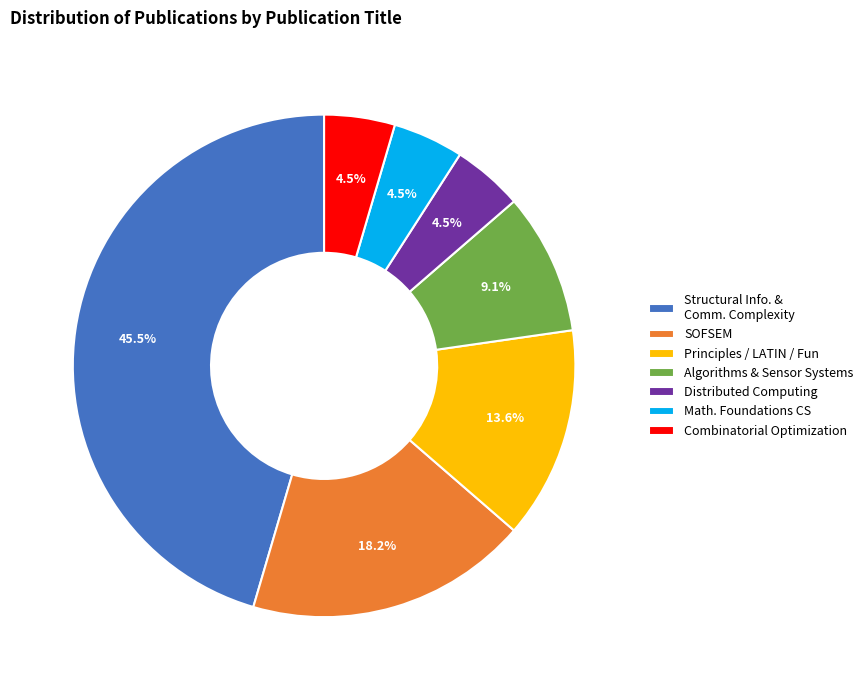

Between Structural Info. & Comm. Complexity and Distributed Computing, which is larger?

Structural Info. & Comm. Complexity